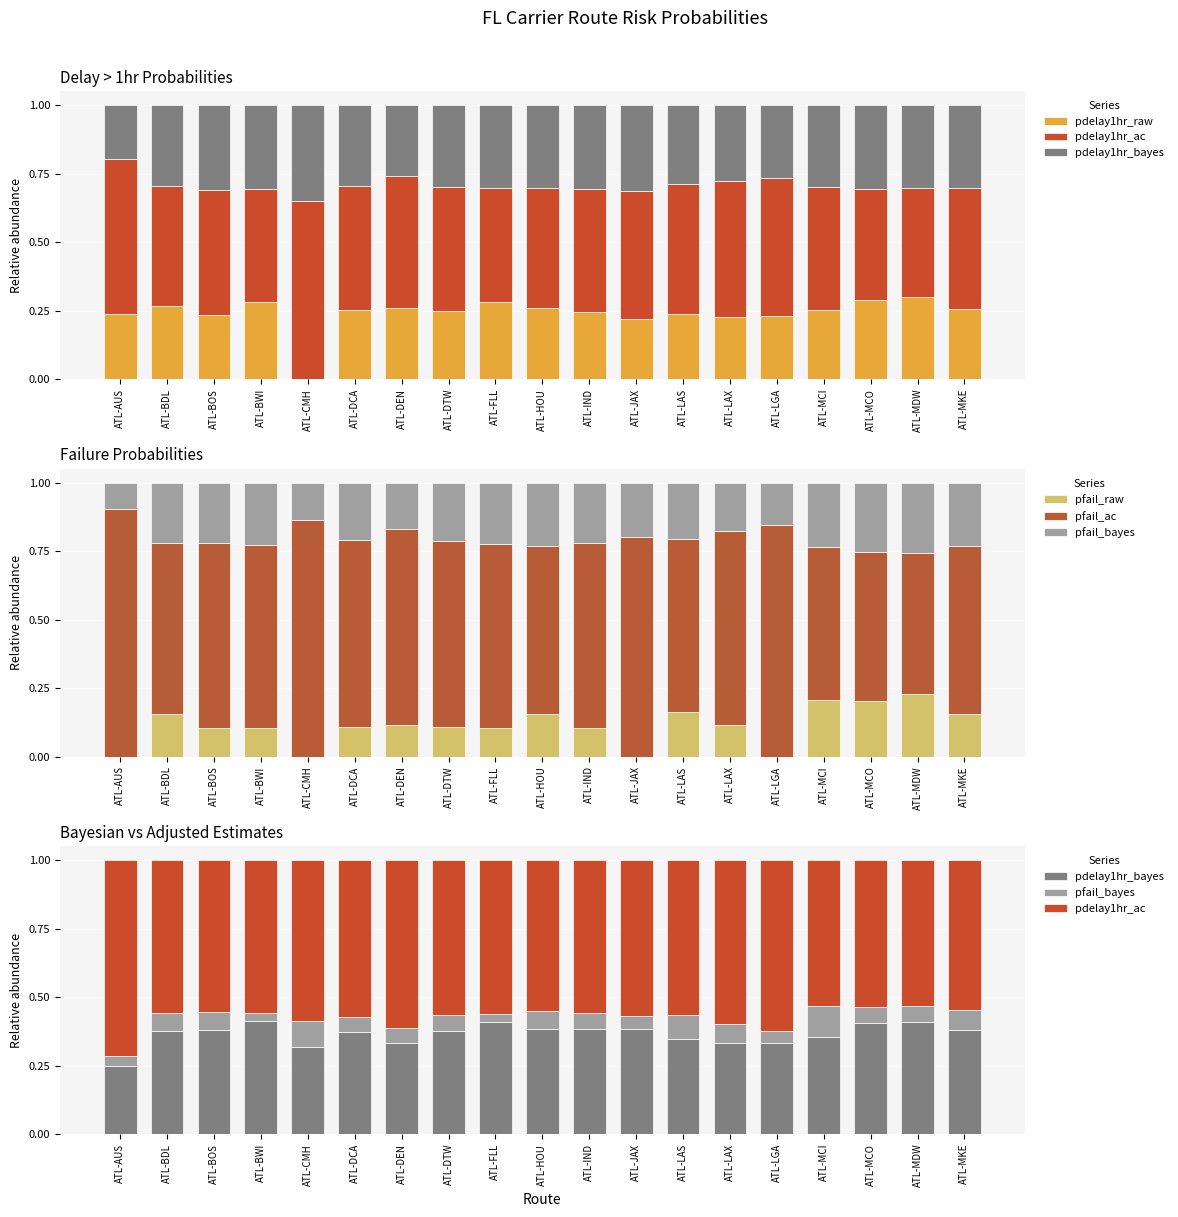

Is the value of pfail_ac at ATL-MCO greater than the value of pdelay1hr_raw at ATL-MCO?

Yes